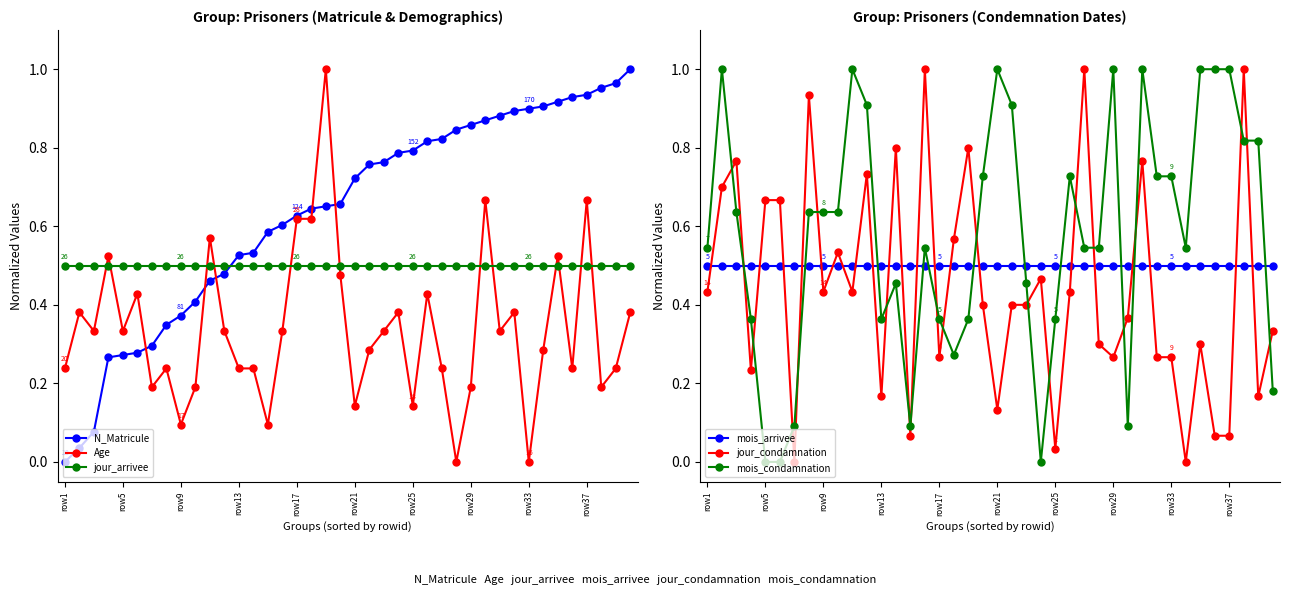

The value of mois_arrivee at row29 is 0.9. True or false?

False